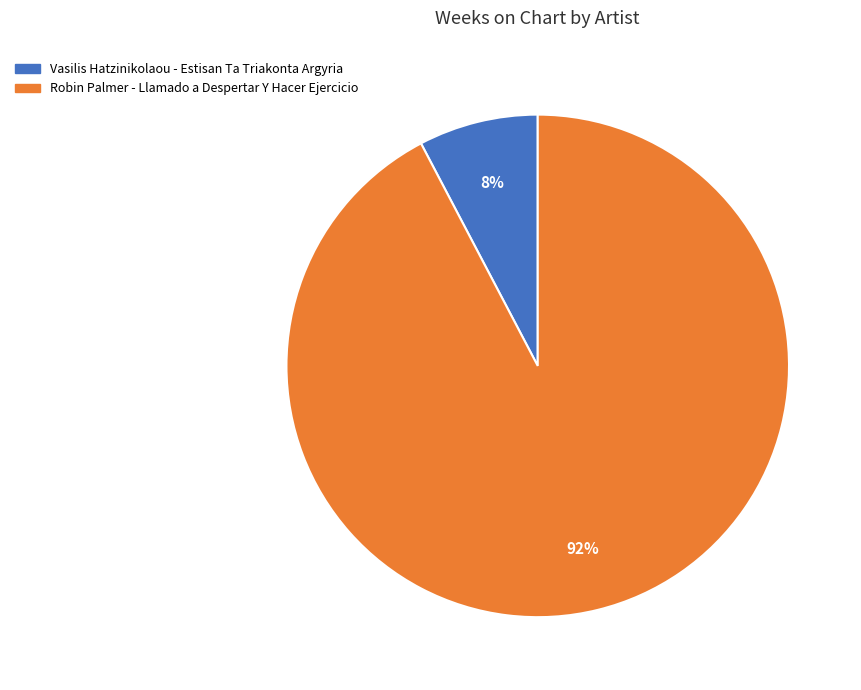

What is the largest slice in the pie chart?

Robin Palmer - Llamado a Despertar Y Hacer Ejercicio